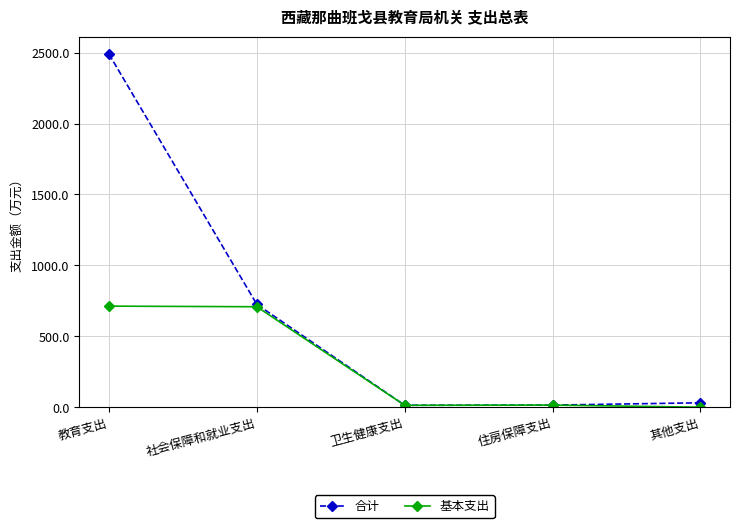

What is the label of the 4th point from the left?

住房保障支出